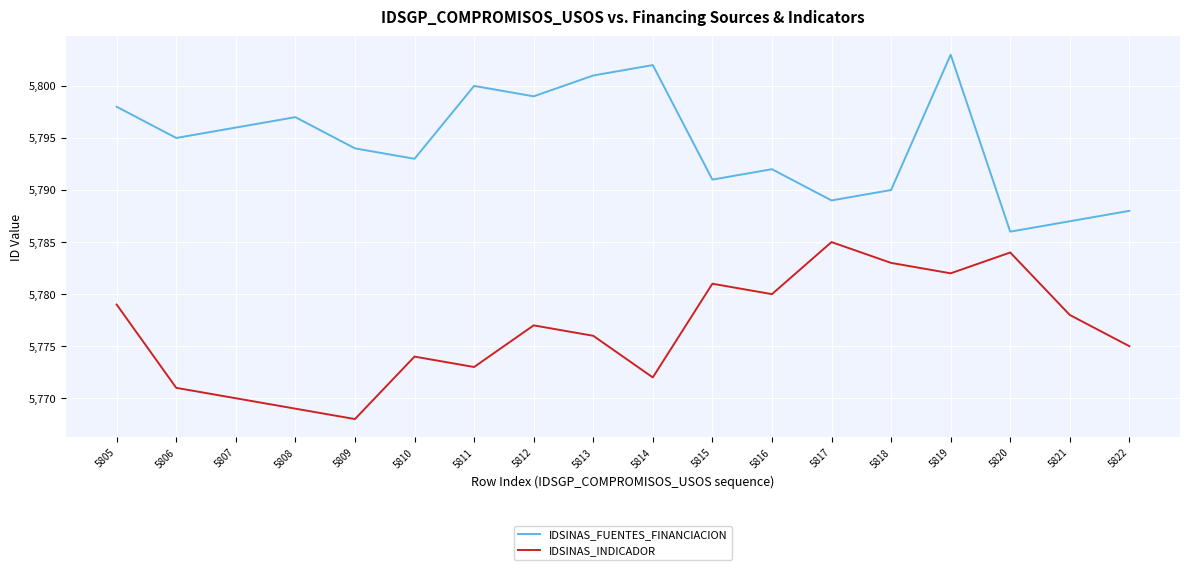

Is the value of IDSINAS_FUENTES_FINANCIACION at 5815 greater than the value of IDSINAS_INDICADOR at 5819?

Yes